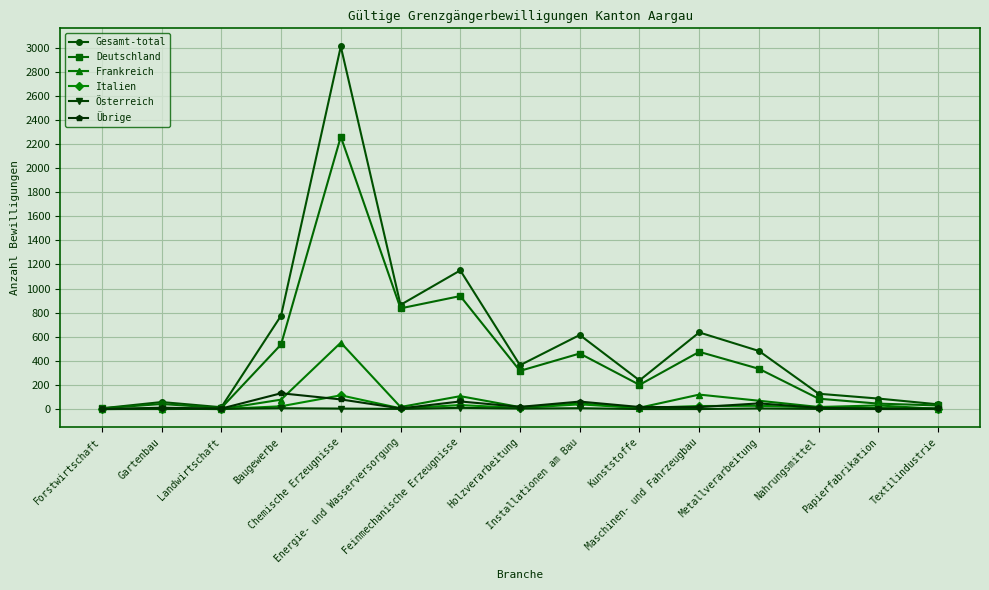

At which label does Gesamt-total first exceed 364?

Baugewerbe